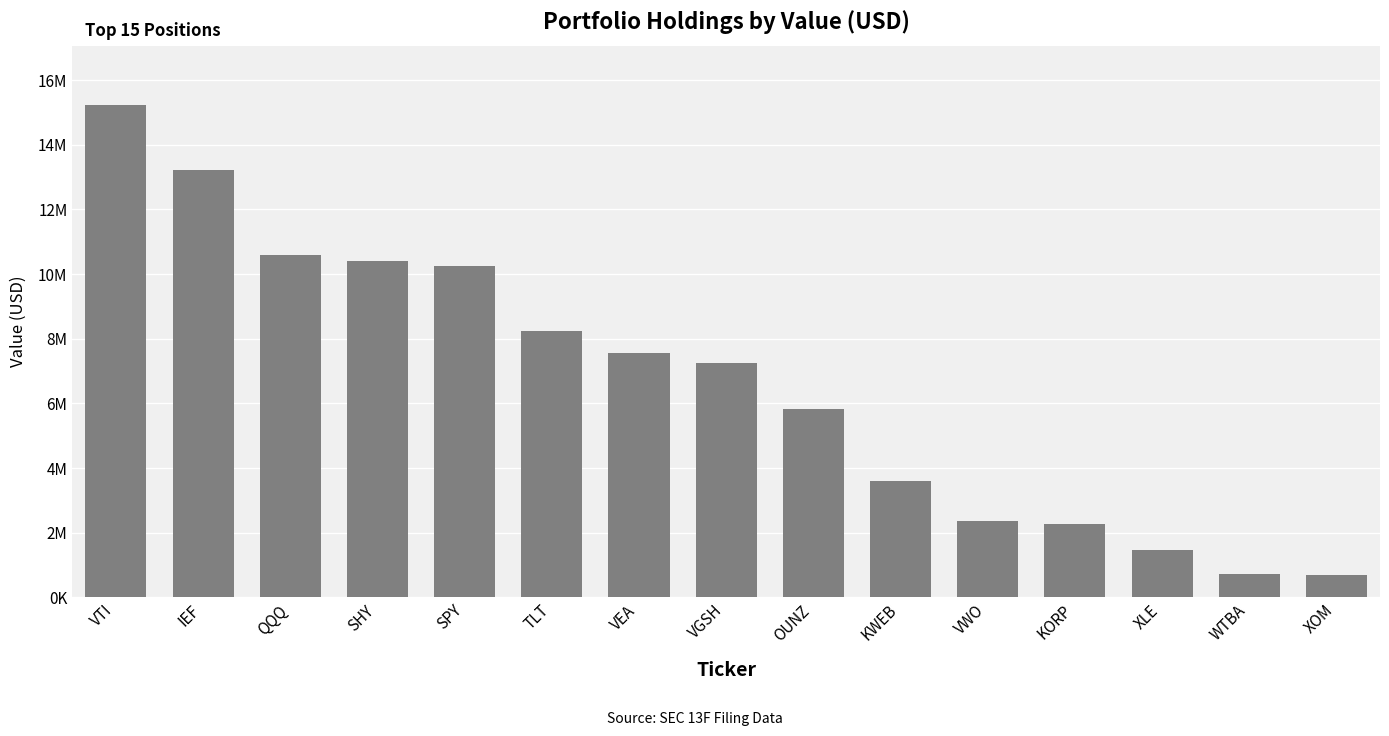

Are the bars horizontal?

No